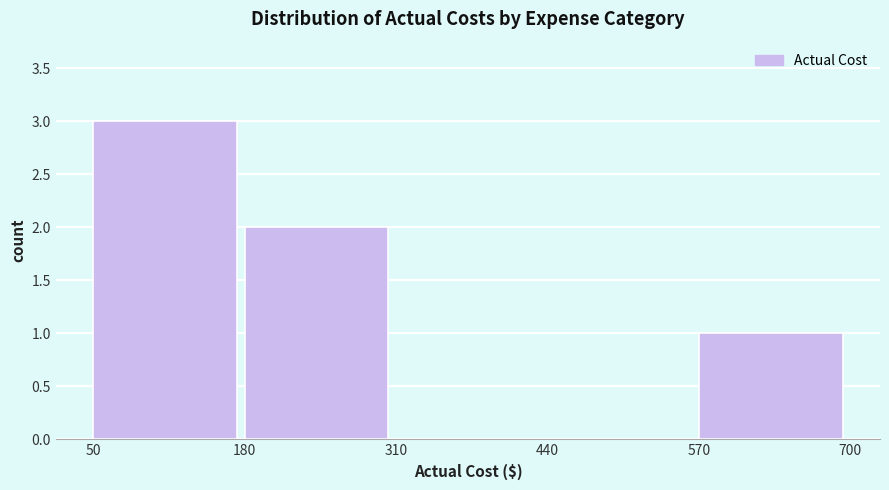

How tall is the bar that spans 50 to 180 on the x-axis? The values are not printed on the chart, so give them approximately, as read against the axis.

3